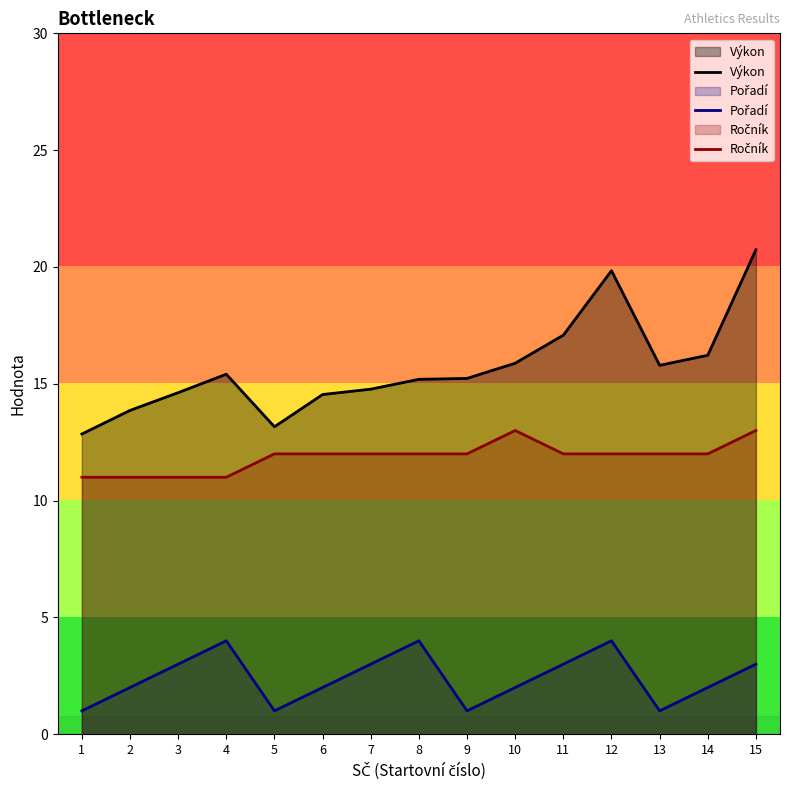

At 11, list the series in order from smallest to largest.

Pořadí, Ročník, Výkon